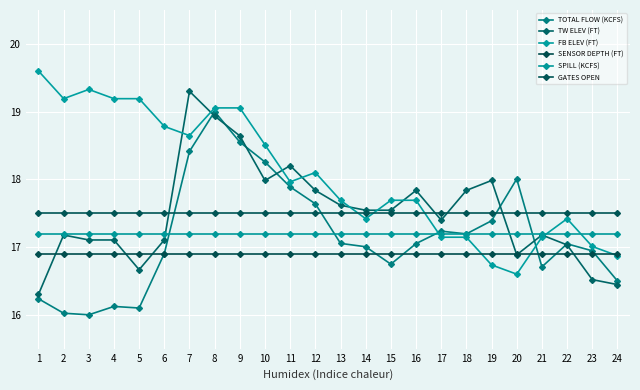

What is the value of the GATES OPEN point at the 22nd from the left?

17.5